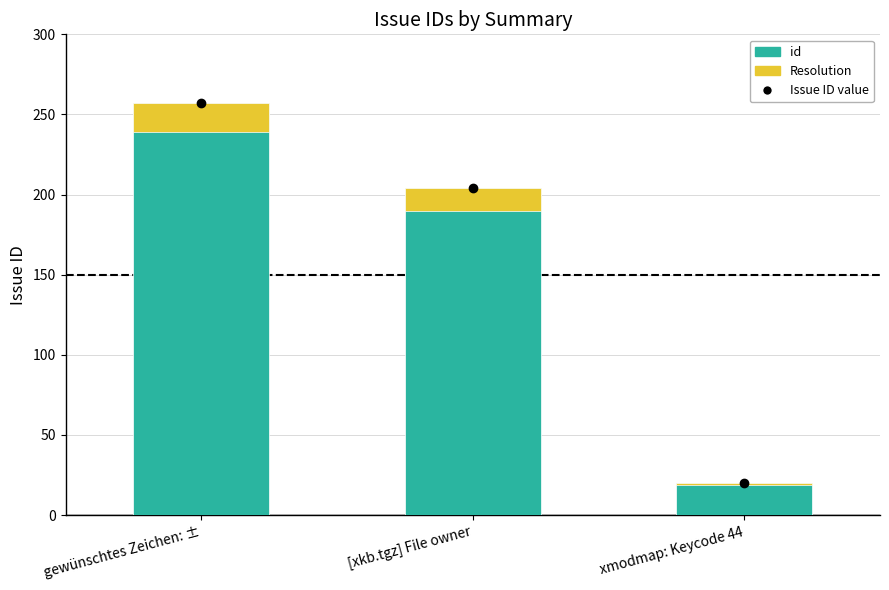

List the series in order of their peak value, highest first.

id, Resolution